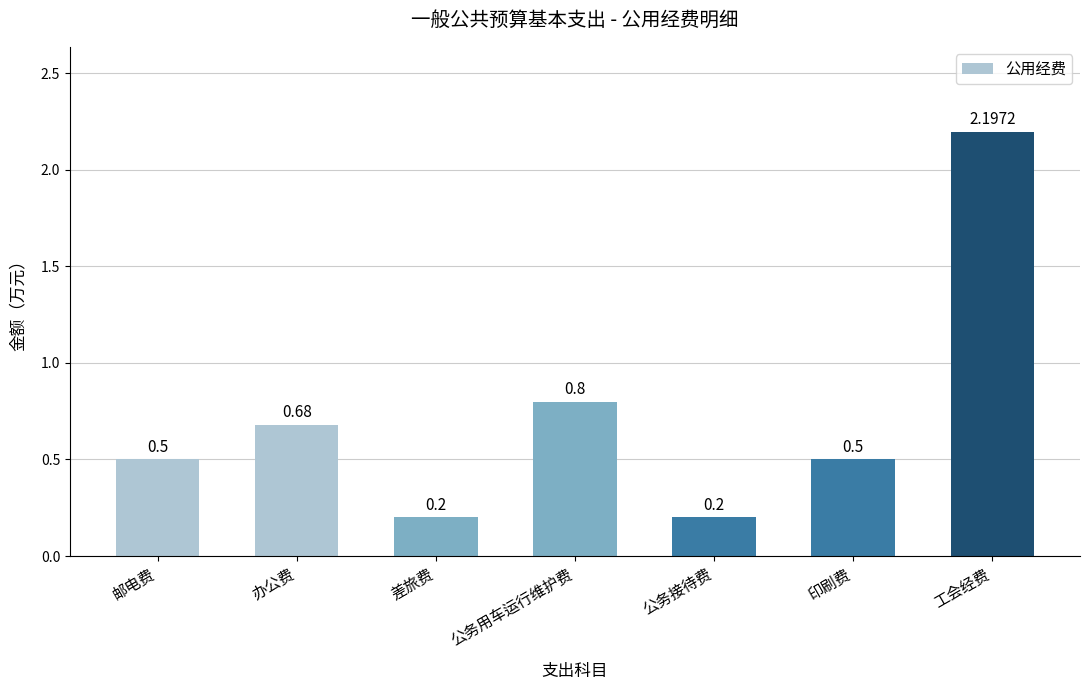

What is the change in value from 差旅费 to 工会经费?

+2.0